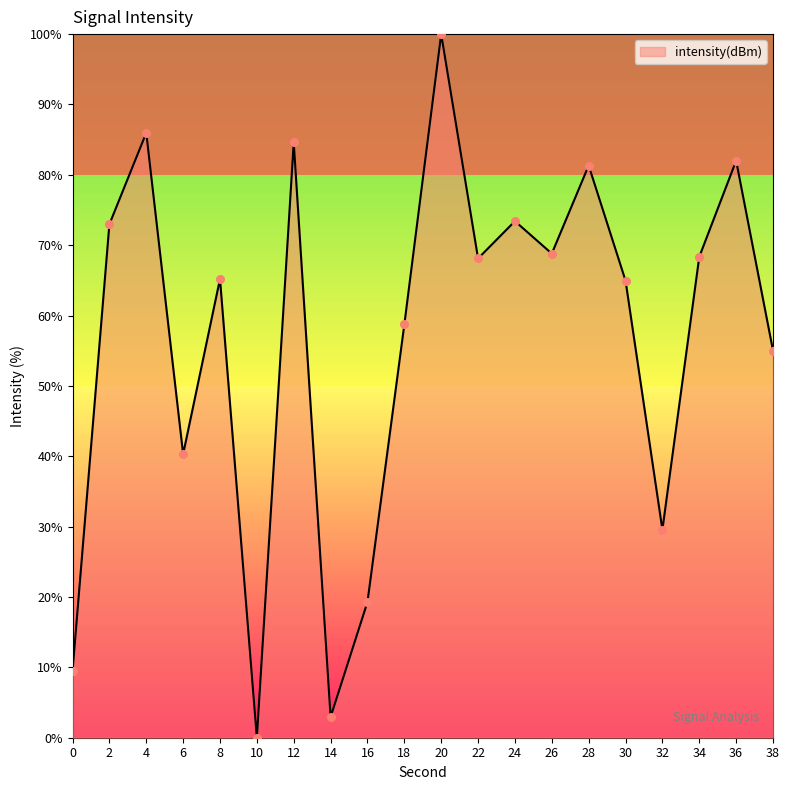

What is the change in value from 22 to 38?

-13.1